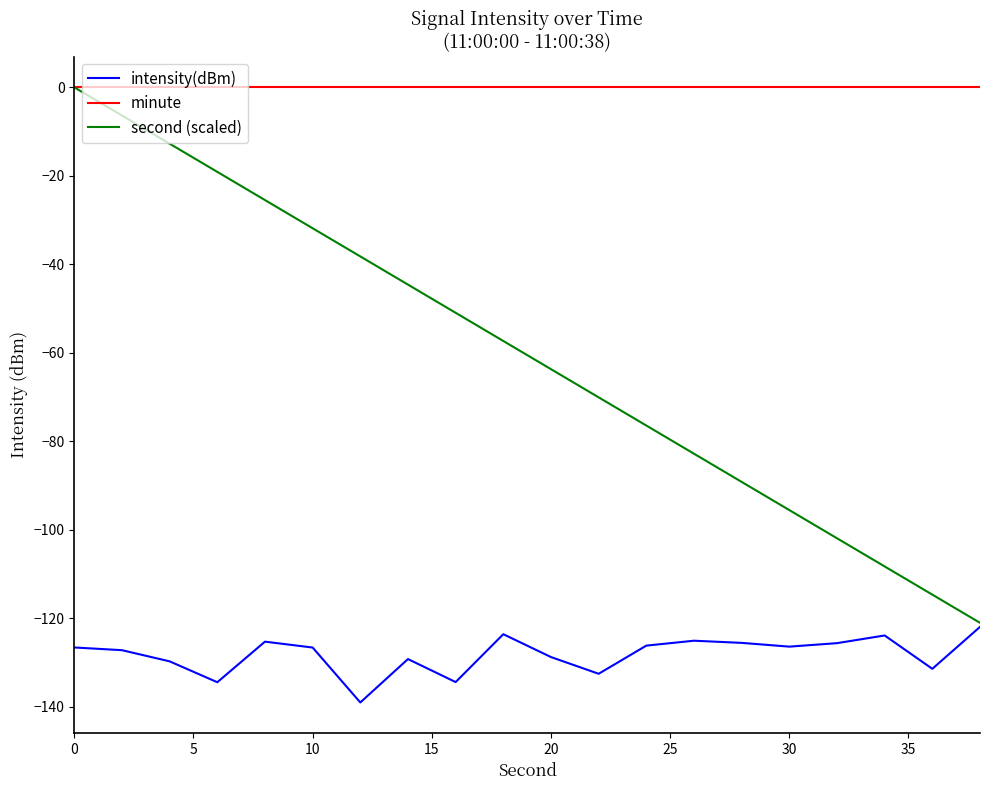

Which series has the widest spread of values?

second (scaled)